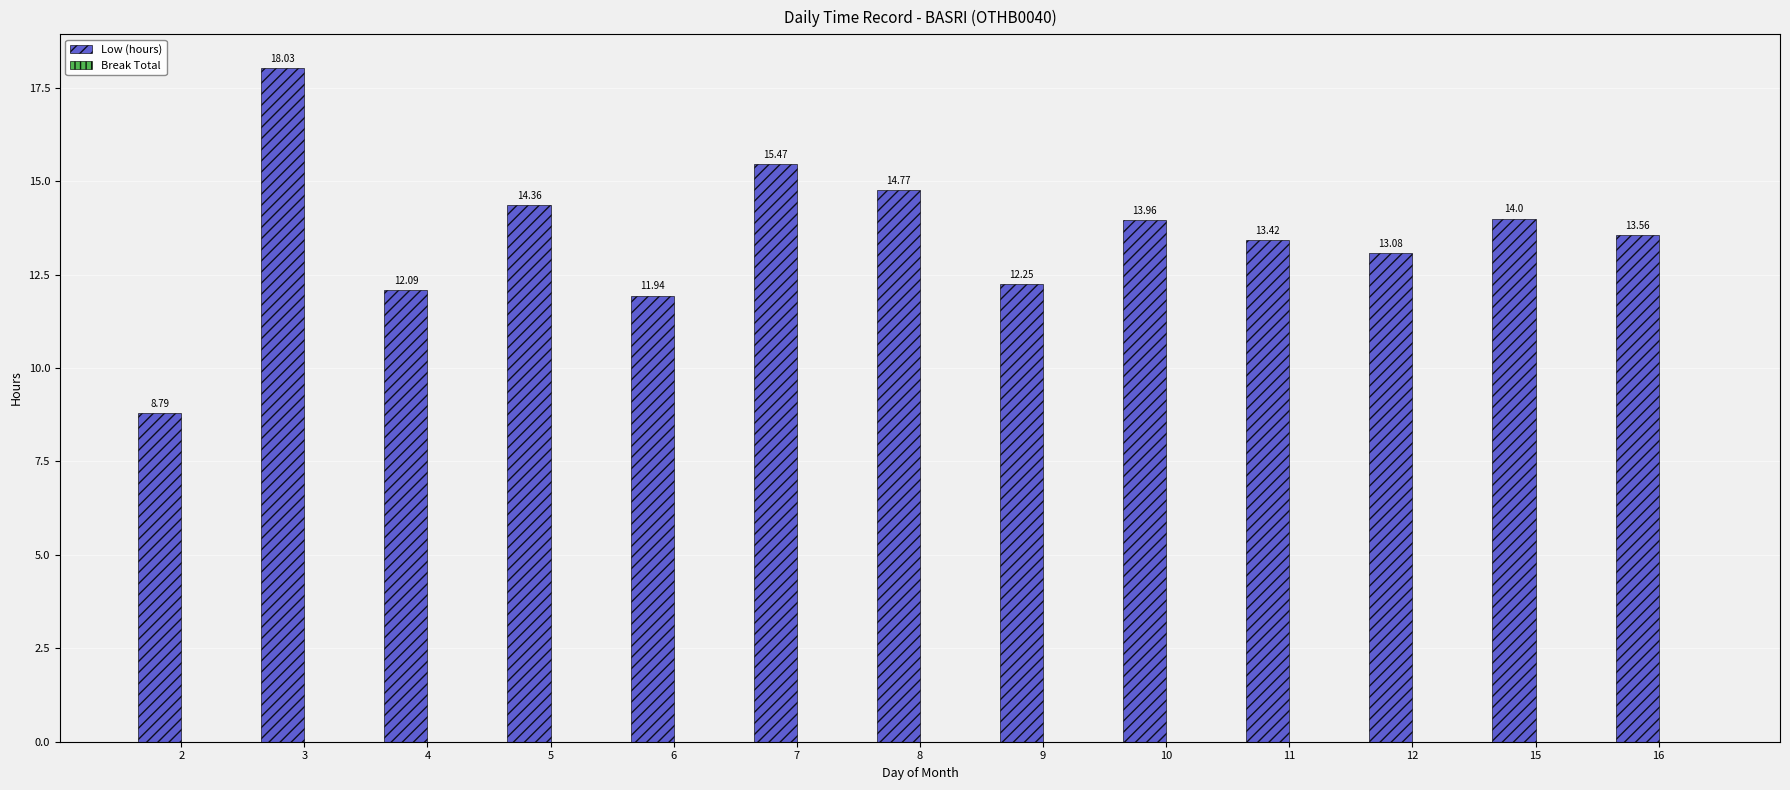

What is the average value?

13.5